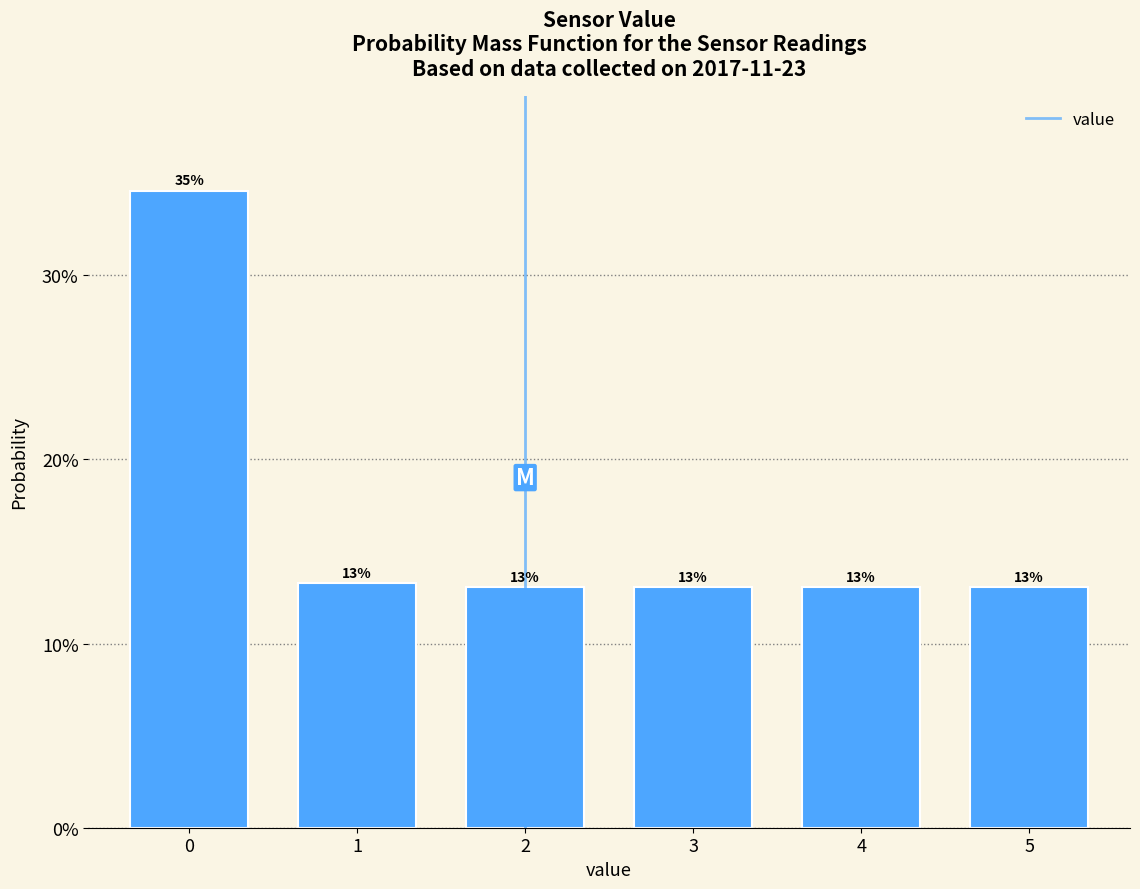

Are the bars horizontal?

No